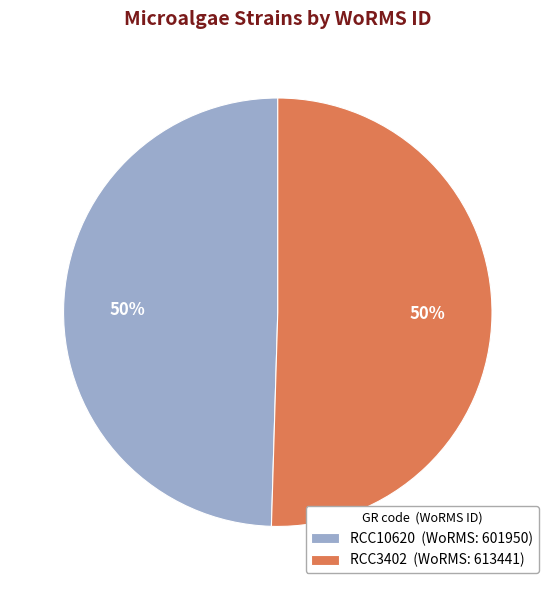

To the nearest percent, what is the average slice percentage?

50%